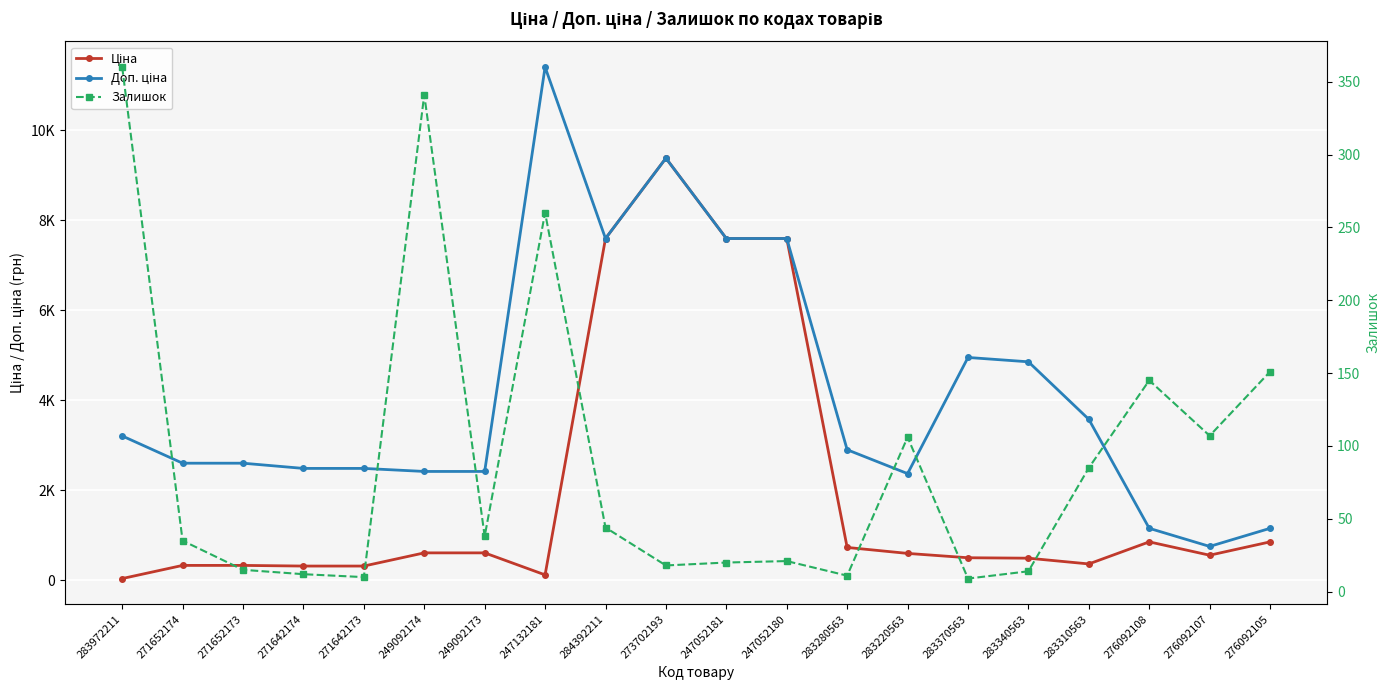

What is the label of the 10th point from the left?

273702193